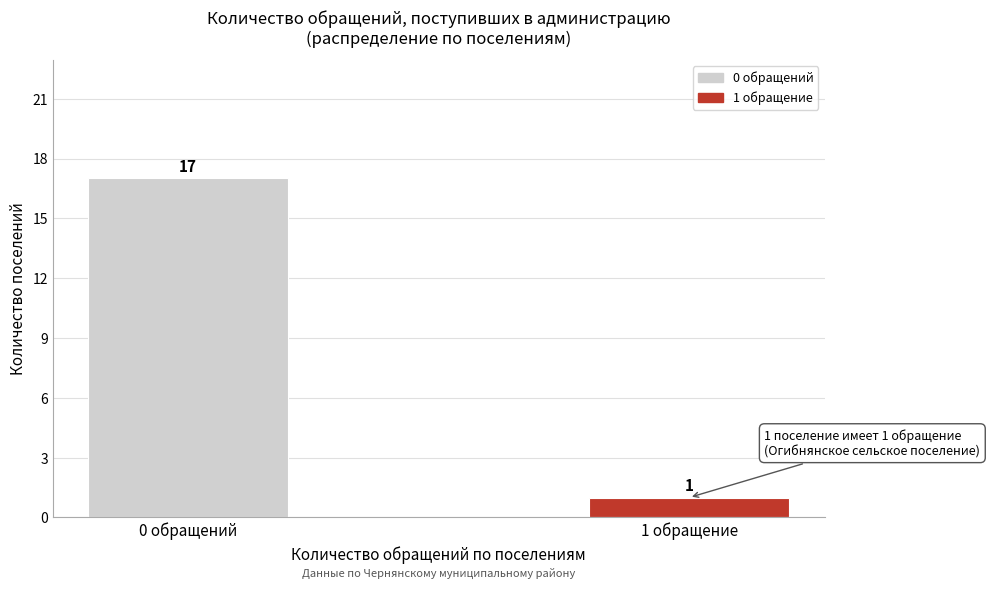

Reading left to right, transcribe all the data shown in this chart.

0 обращений=17	1 обращение=1